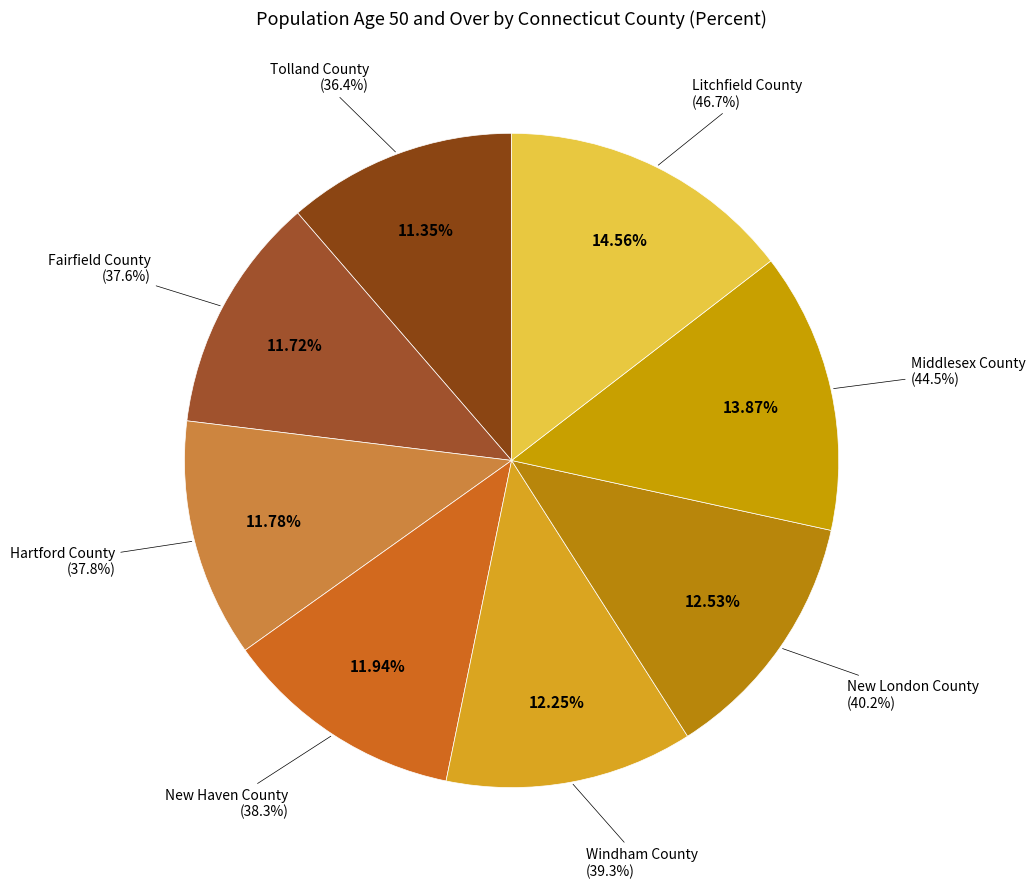

To the nearest percent, what is the difference between the largest and smallest slice percentages?

3%